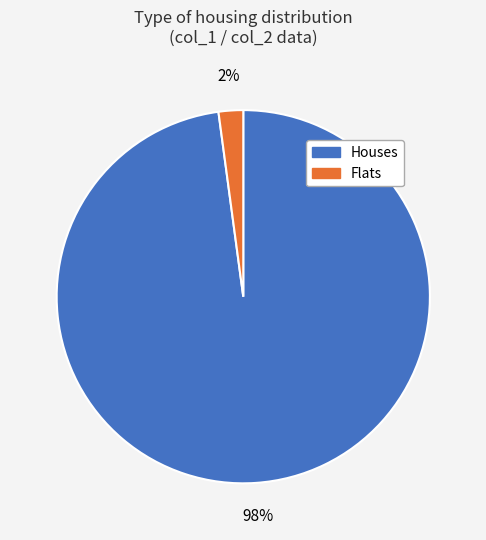

Is there a majority slice in this chart?

Yes